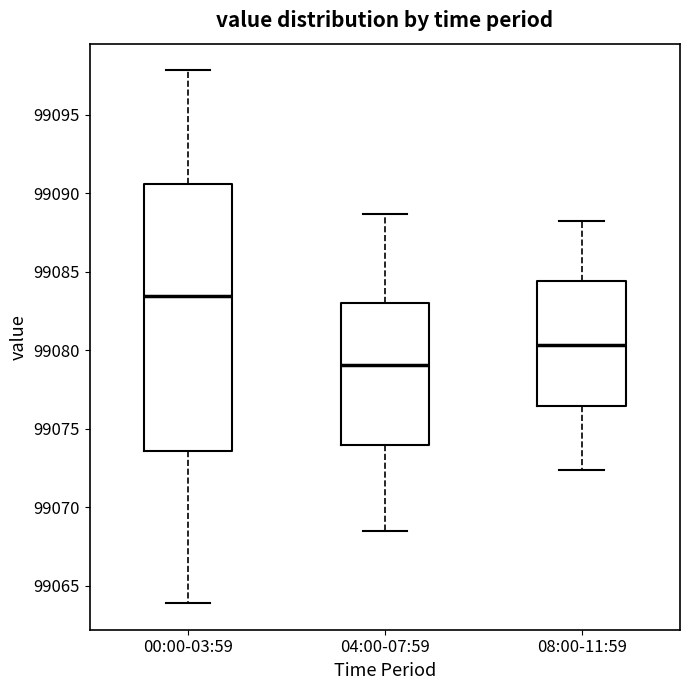

Reading left to right, transcribe this box plot: for each box, give where its median line is, the range the box spans, and where its two whiskers end, as read against the y-axis. The values are not printed on the chart, so give them approximately, as read against the axis.

00:00-03:59: median 99083.5, box 99073.5 to 99090.5, whiskers 99064.0 to 99098.0
04:00-07:59: median 99079.0, box 99074.0 to 99083.0, whiskers 99068.5 to 99088.5
08:00-11:59: median 99080.5, box 99076.5 to 99084.5, whiskers 99072.5 to 99088.5